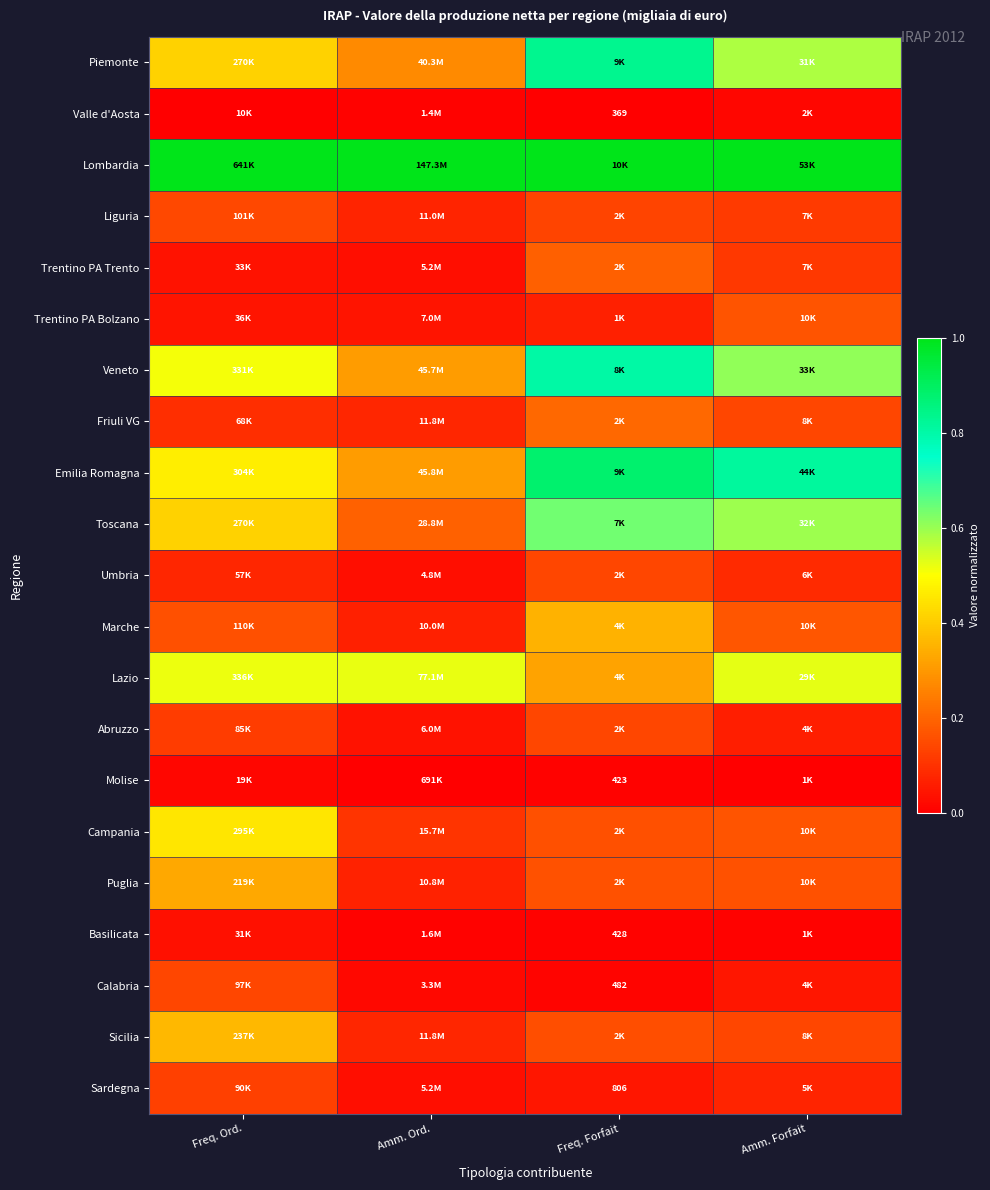

At how many categories does at least one series exceed 0?

4